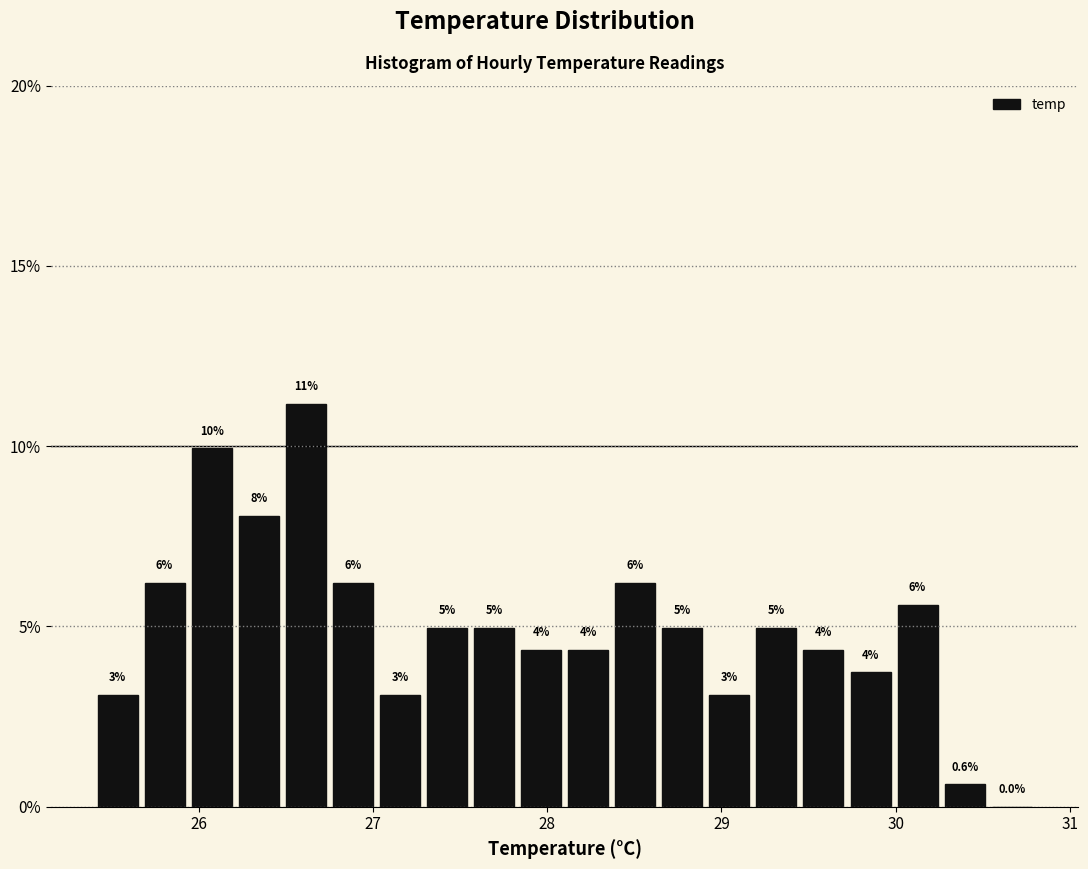

Read against the x-axis, roughly where is the centre of the tallest bar?

26.6